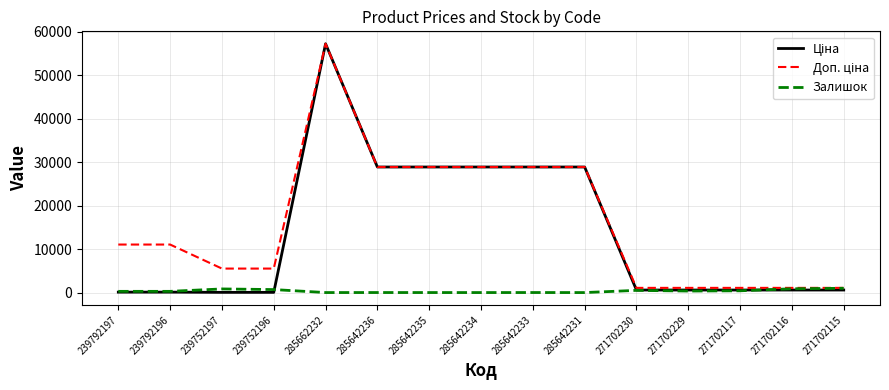

The Залишок series shows 11.0 at 285642234. True or false?

True